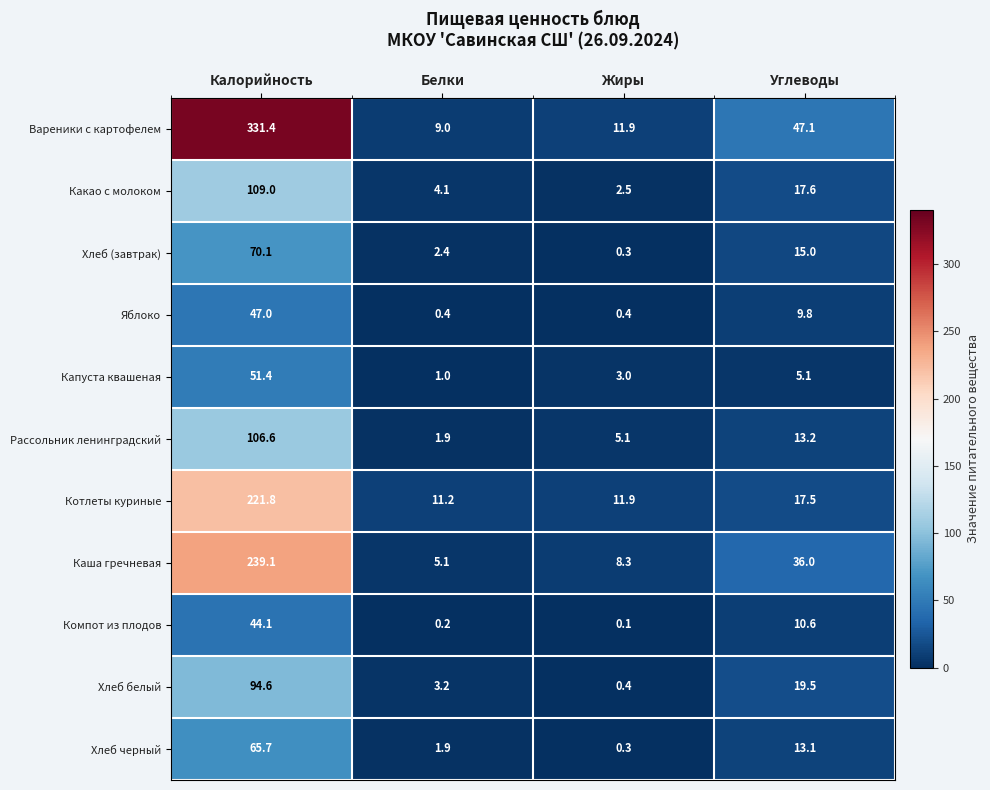

Rank the series by their maximum value, from highest to lowest.

Вареники с картофелем, Каша гречневая, Котлеты куриные, Какао с молоком, Рассольник ленинградский, Хлеб белый, Хлеб (завтрак), Хлеб черный, Капуста квашеная, Яблоко, Компот из плодов